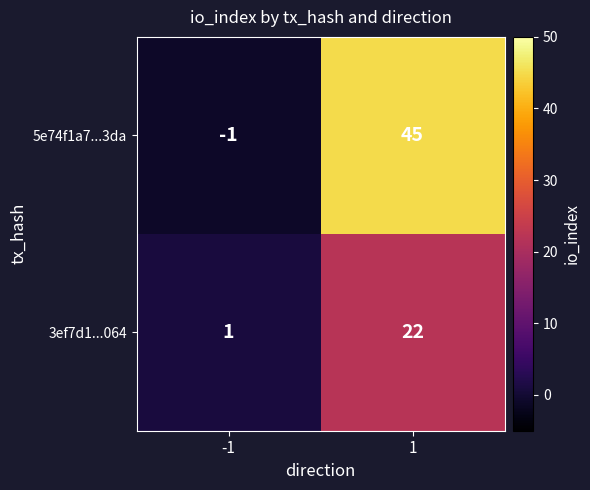

What is the greatest value displayed?

45